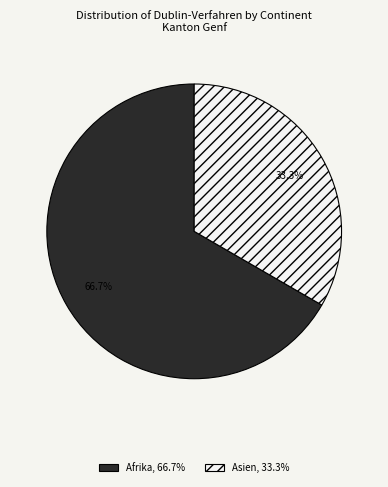

What is the total percentage of Asien, 33.3% and Afrika, 66.7%?

100.0%